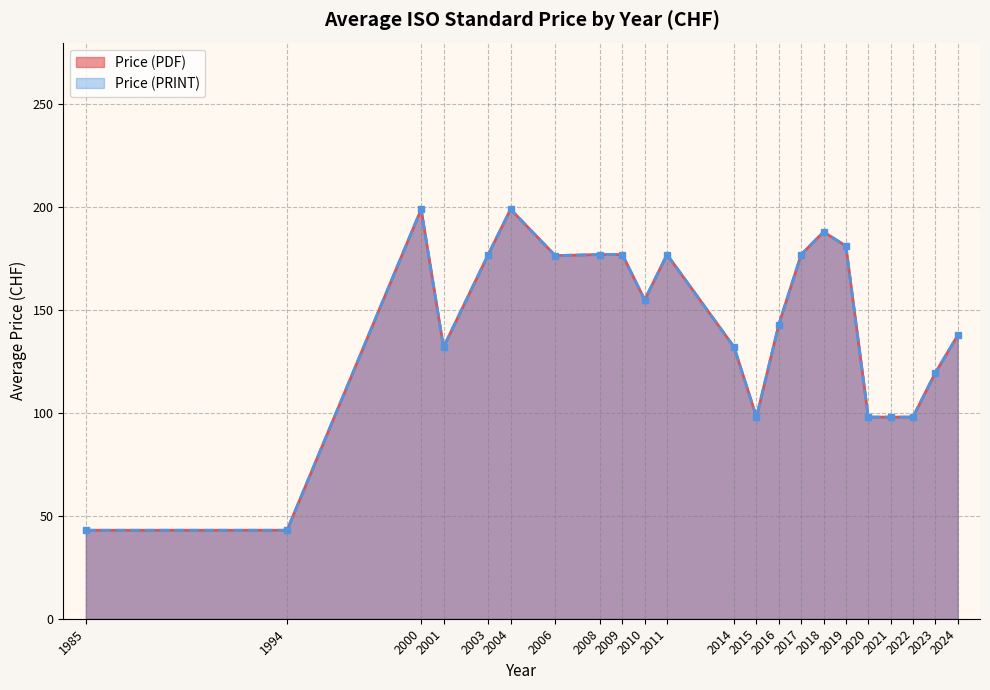

What is the average value of the Price (PRINT) series?

146